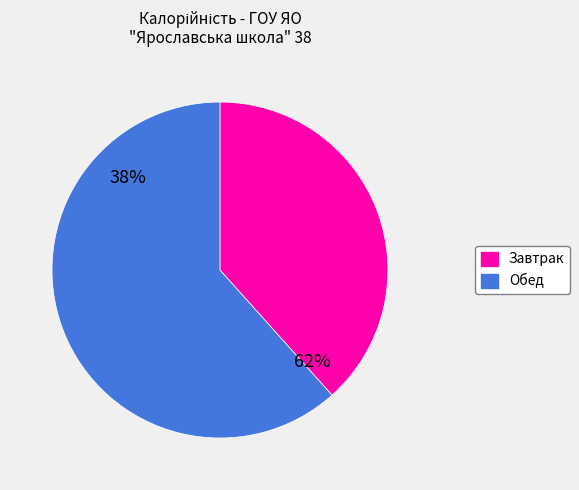

Is it true that Выпечное изделие is 3% of the pie?

False